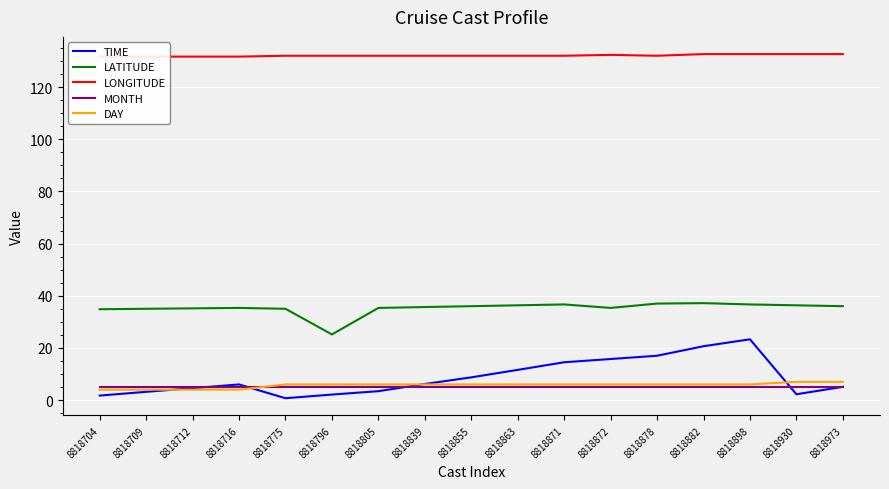

The MONTH series shows 8.5 at 8818855. True or false?

False